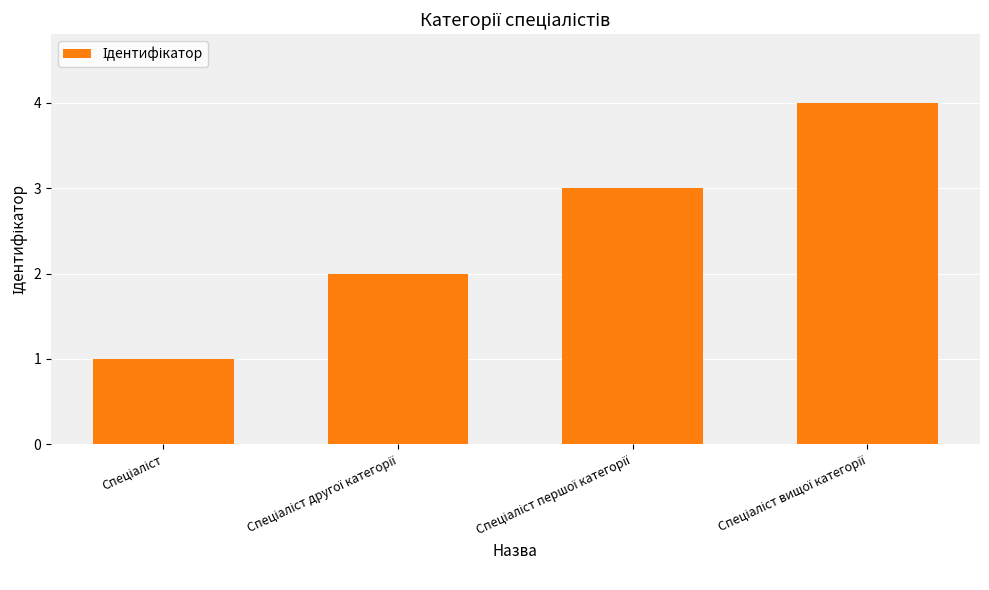

What is the maximum value shown in the chart?

4